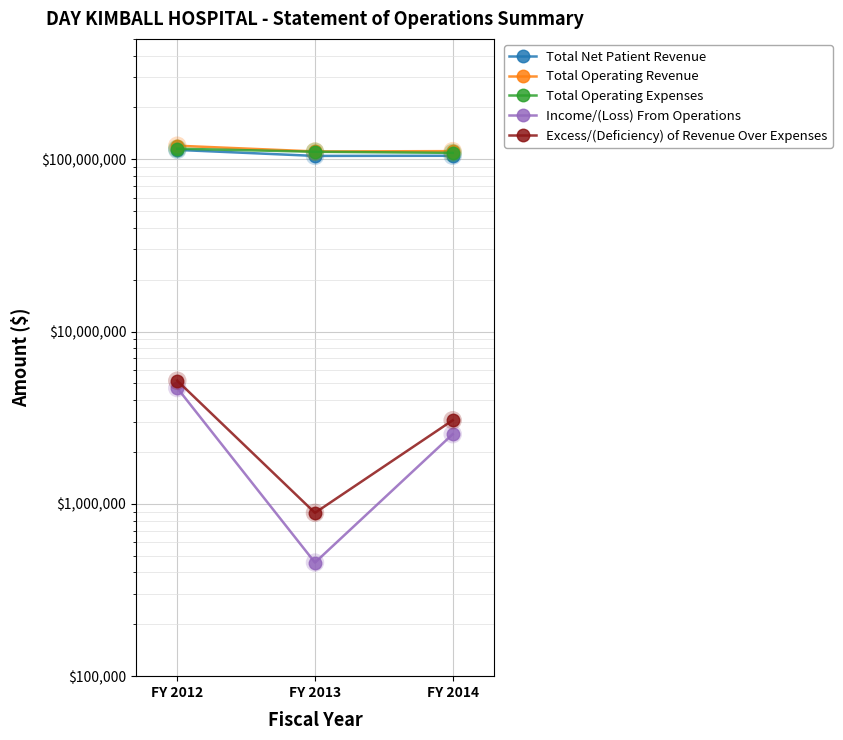

At how many categories does at least one series exceed 110485918?

3